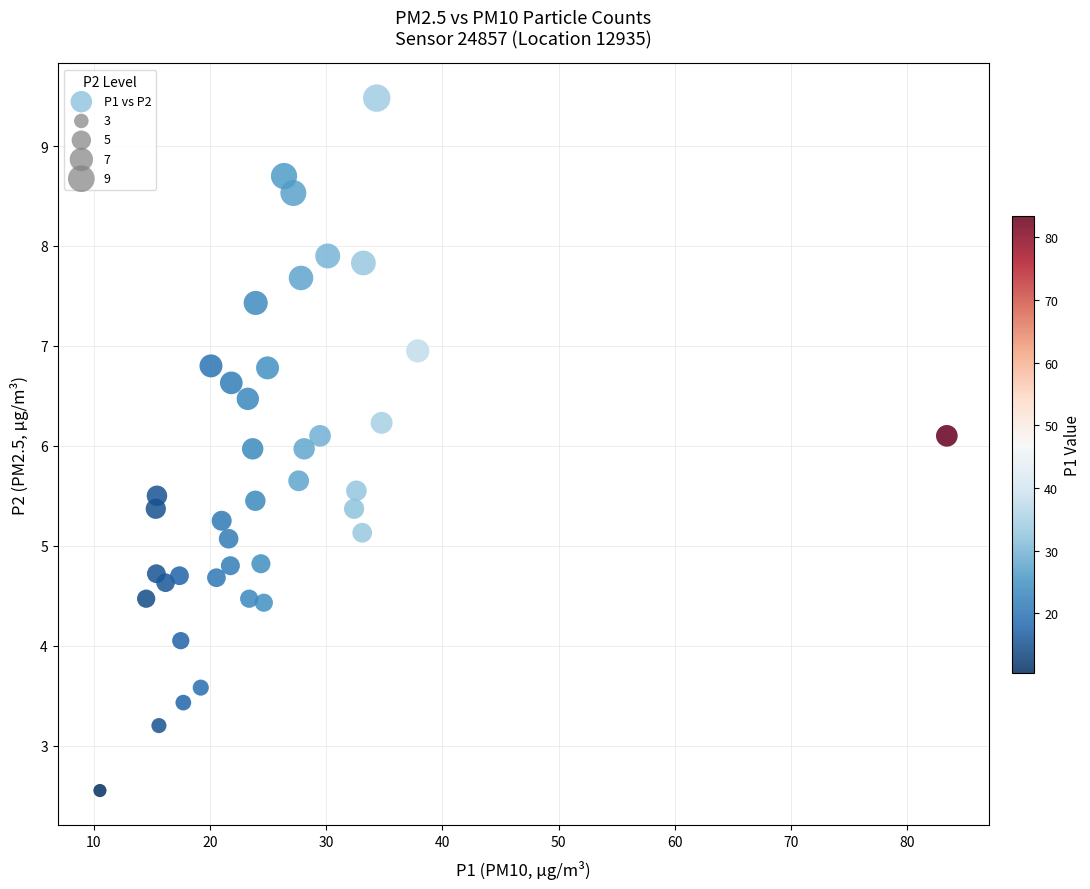

What is the range of X values (max minus min)?

72.9